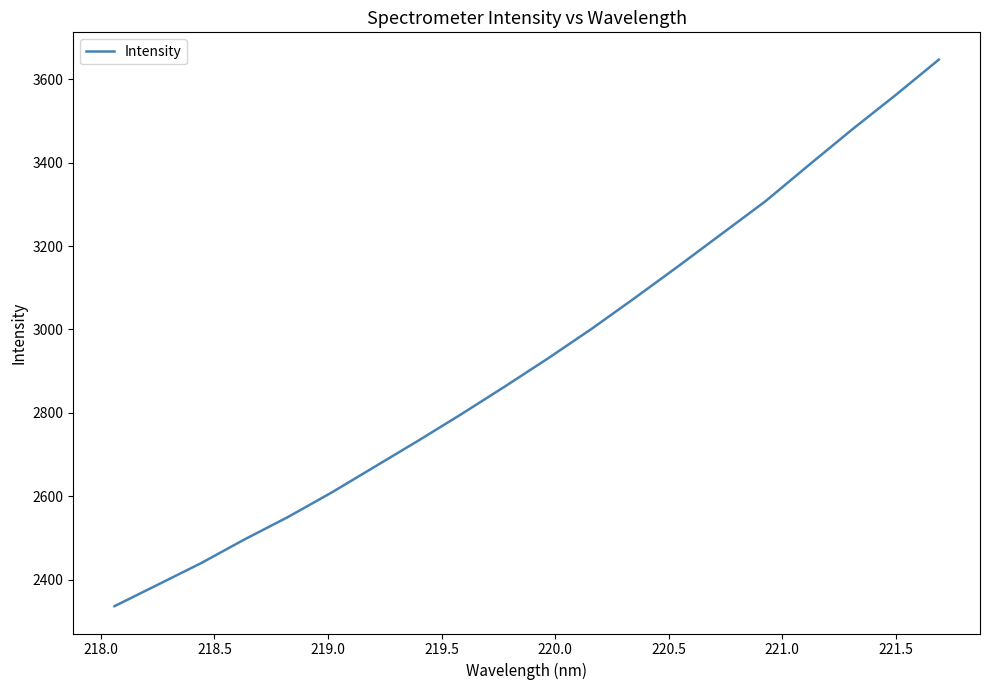

What is the greatest value displayed?

3647.1